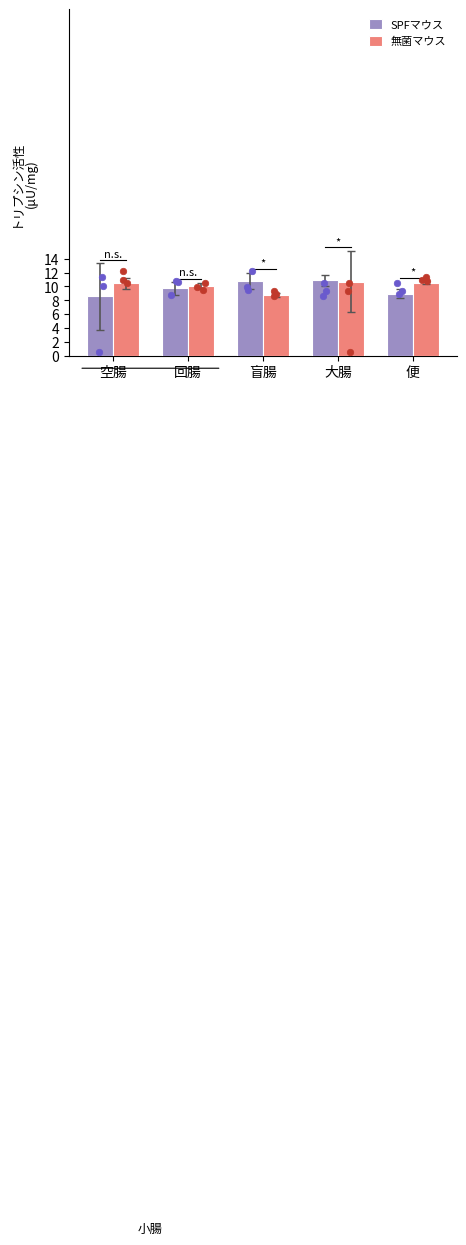

Which series has the largest total across all categories?

無菌マウス